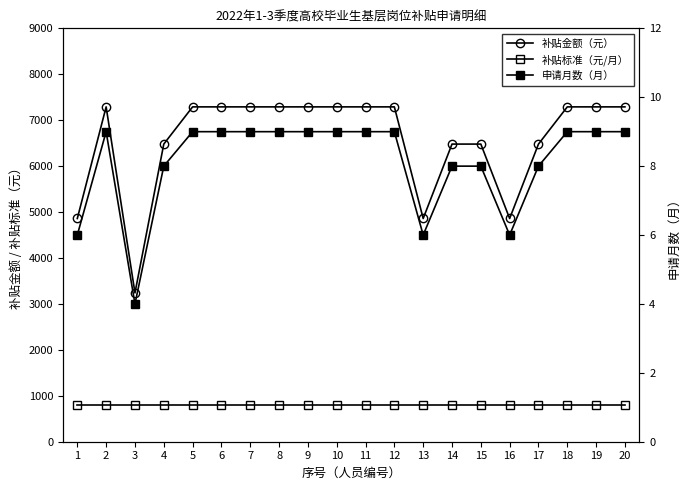

What is the total value across all series at 6?

8109